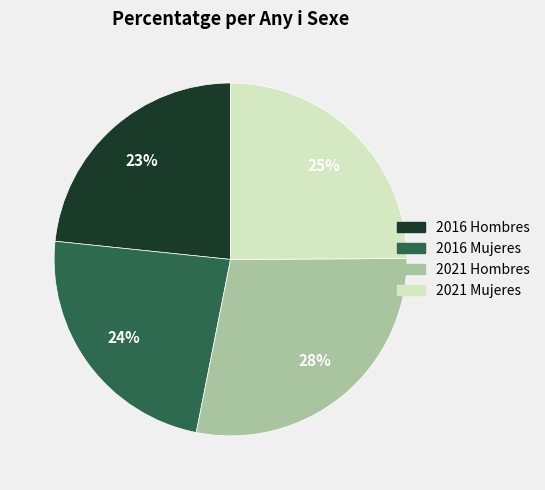

What percentage is the 2021 Hombres slice, to the nearest percent?

28%